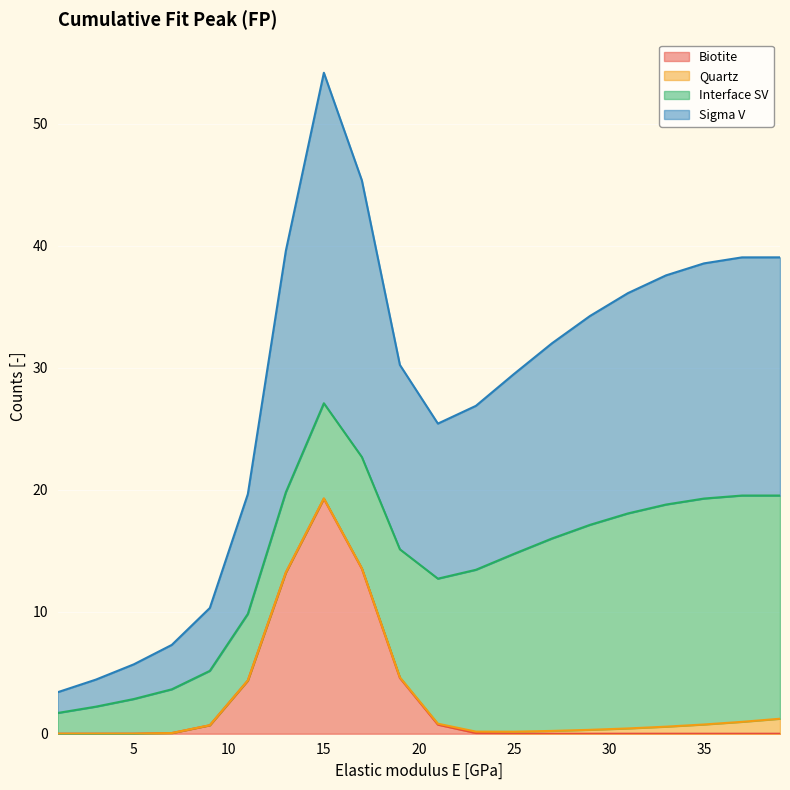

How many lines are shown in the chart?

4